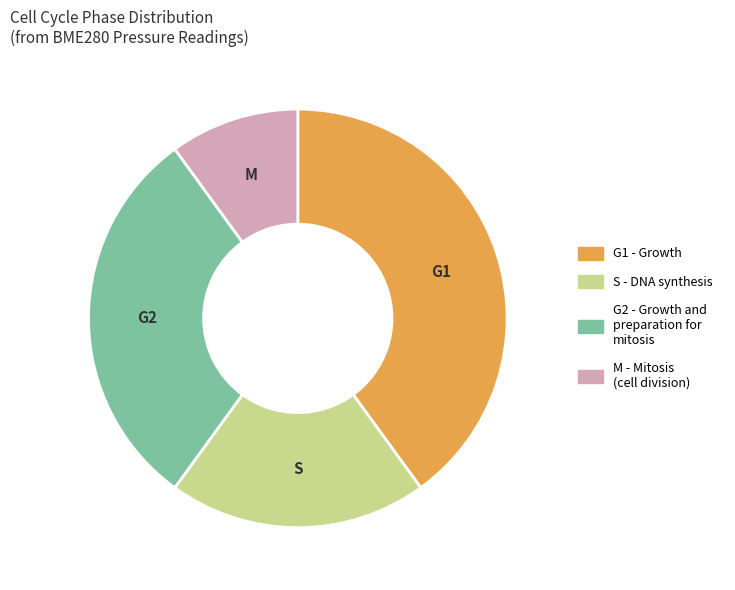

What is the ratio of the value at G2 - Growth and preparation for mitosis to the value at S - DNA synthesis?

1.5